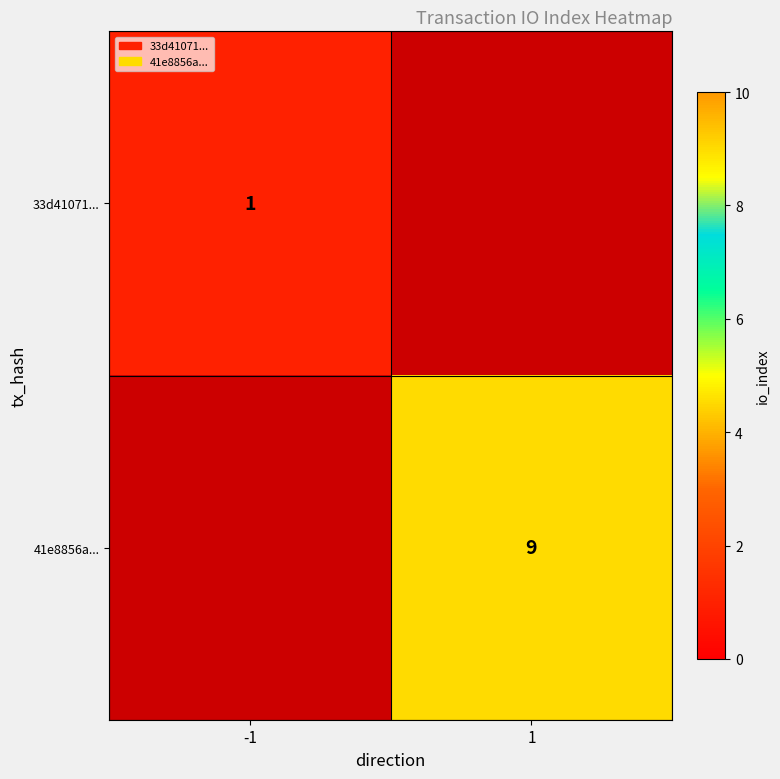

Is it true that 33d41071... equals 0 at -1?

False